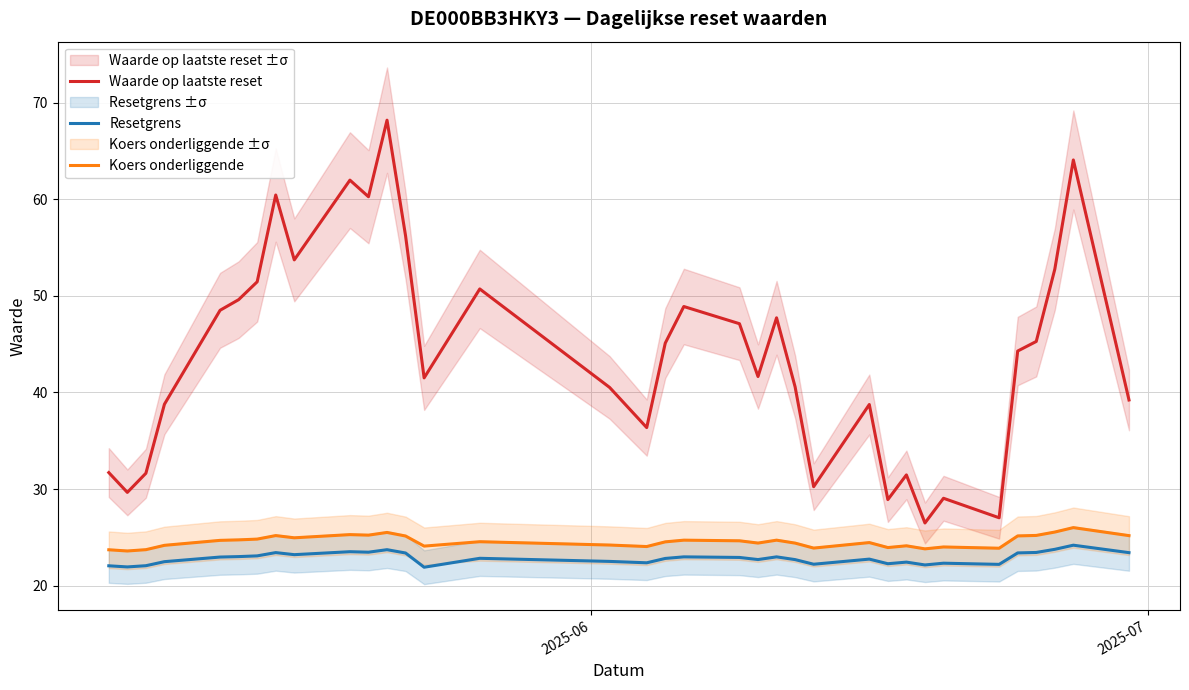

True or false: Resetgrens and Koers onderliggende cross at least once.

False